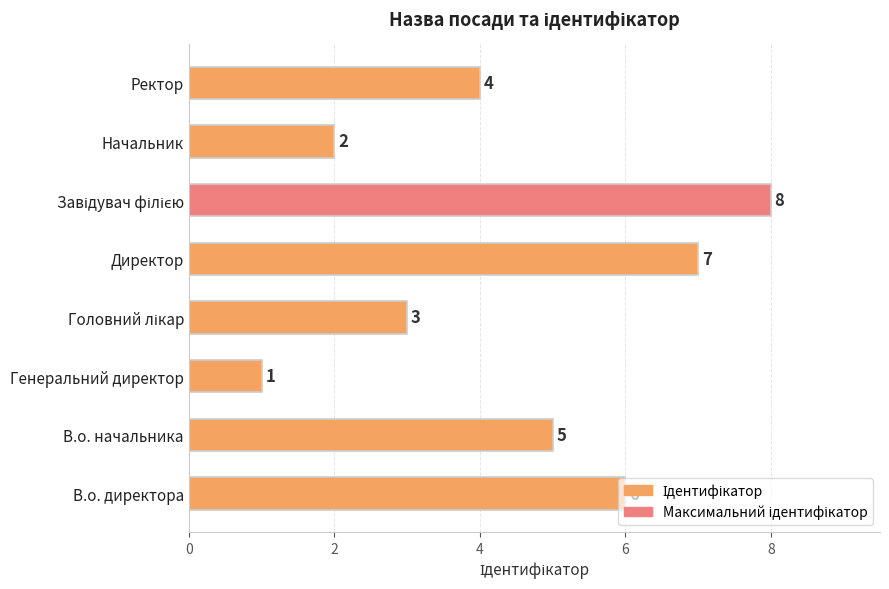

What is the change in value from В.о. директора to Начальник?

-4